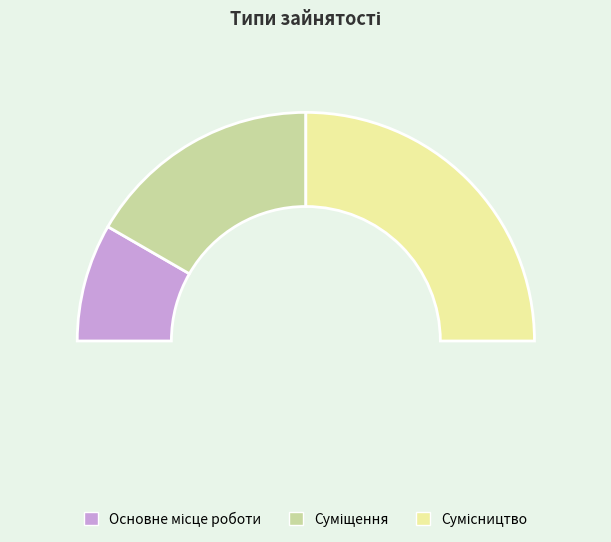

The Сумісництво slice represents 50% of the pie. True or false?

True